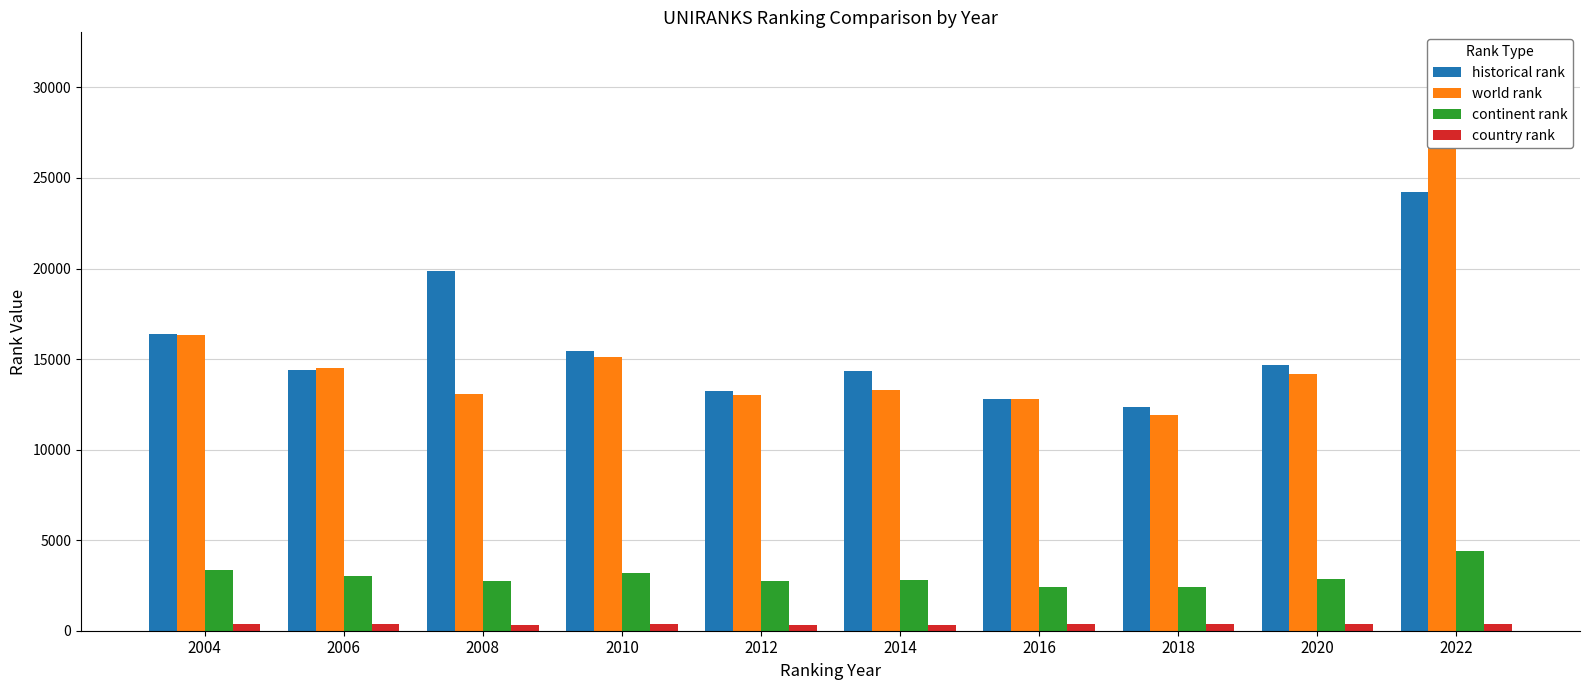

What is the difference between the maximum and minimum values in the historical rank series?

11835.5